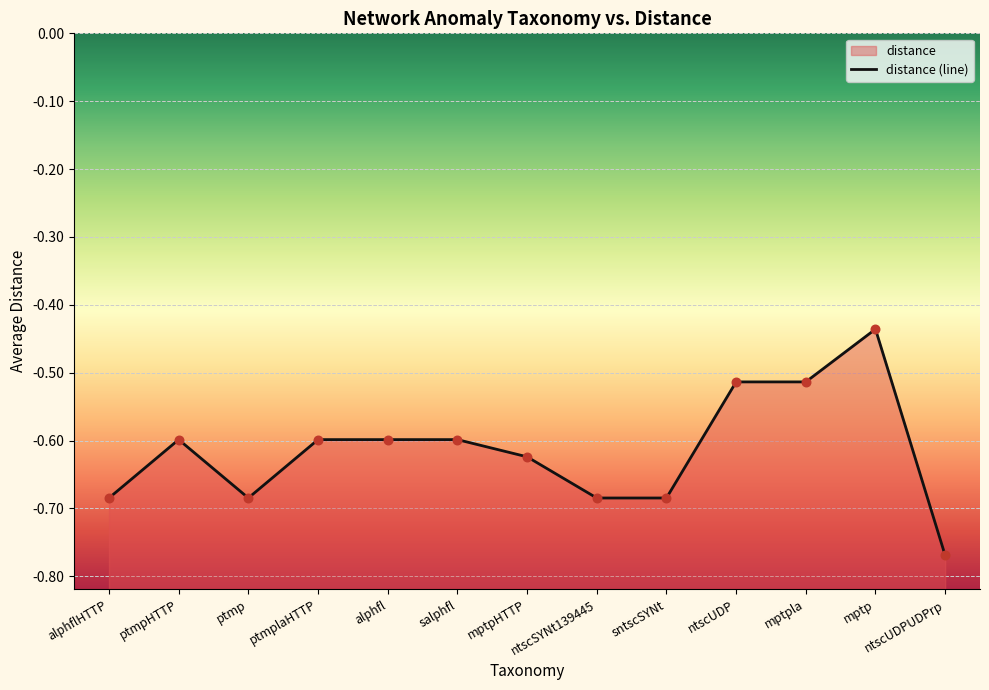

Which has a higher value, ntscSYNt139445 or ntscUDP?

ntscUDP